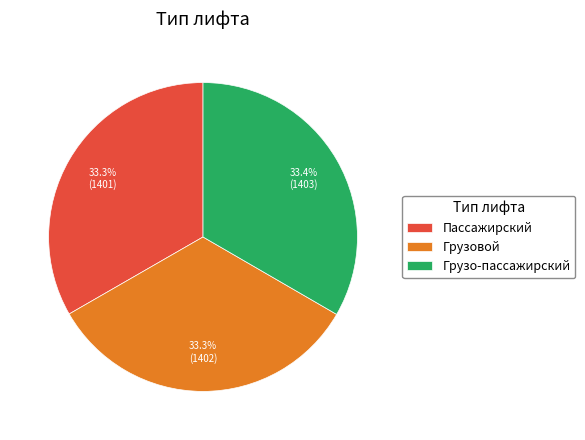

How many slices are in this pie chart?

3